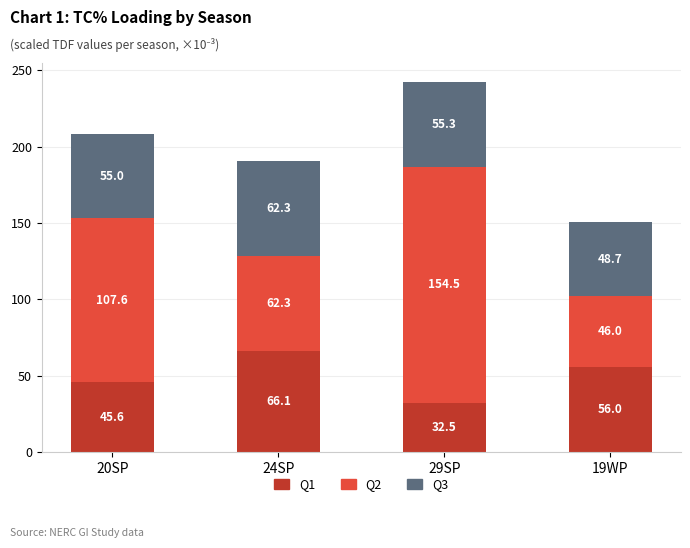

What is the maximum value for Q1?

66.1